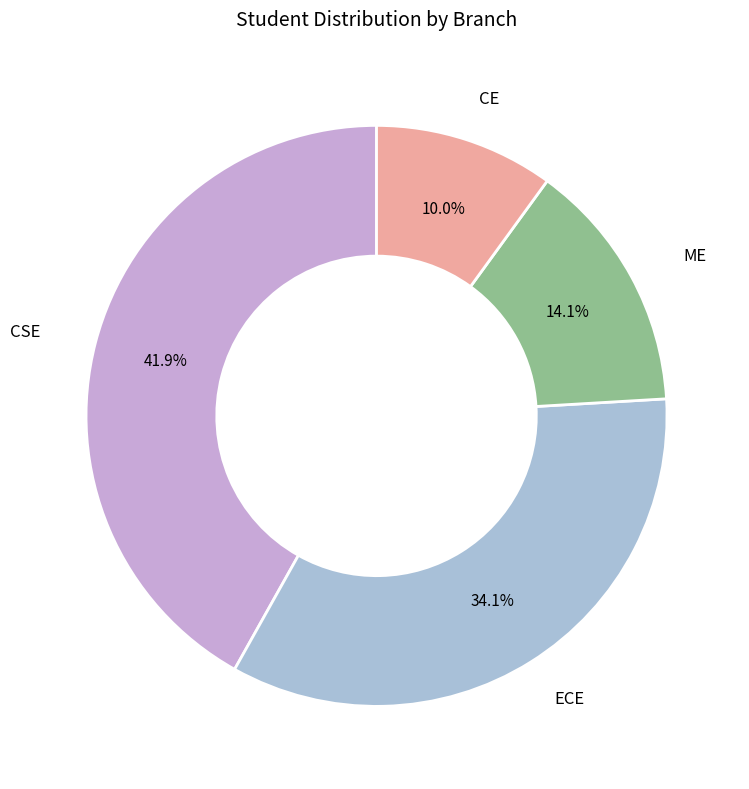

How many slices are in this pie chart?

4